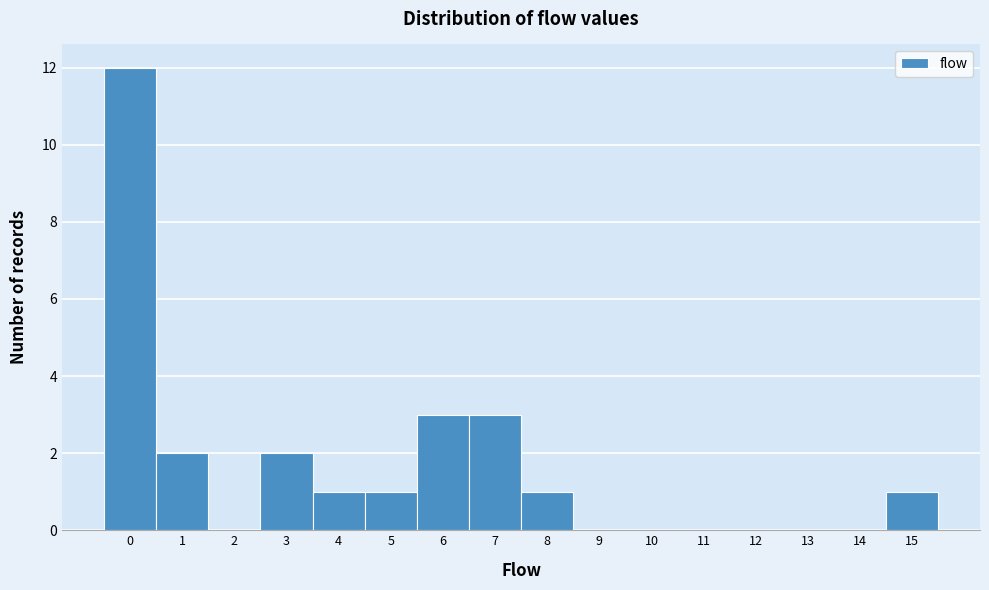

Reading left to right, what are all the values shown in this chart?

0=12	1=2	2=0	3=2	4=1	5=1	6=3	7=3	8=1	9=0	10=0	11=0	12=0	13=0	14=0	15=1